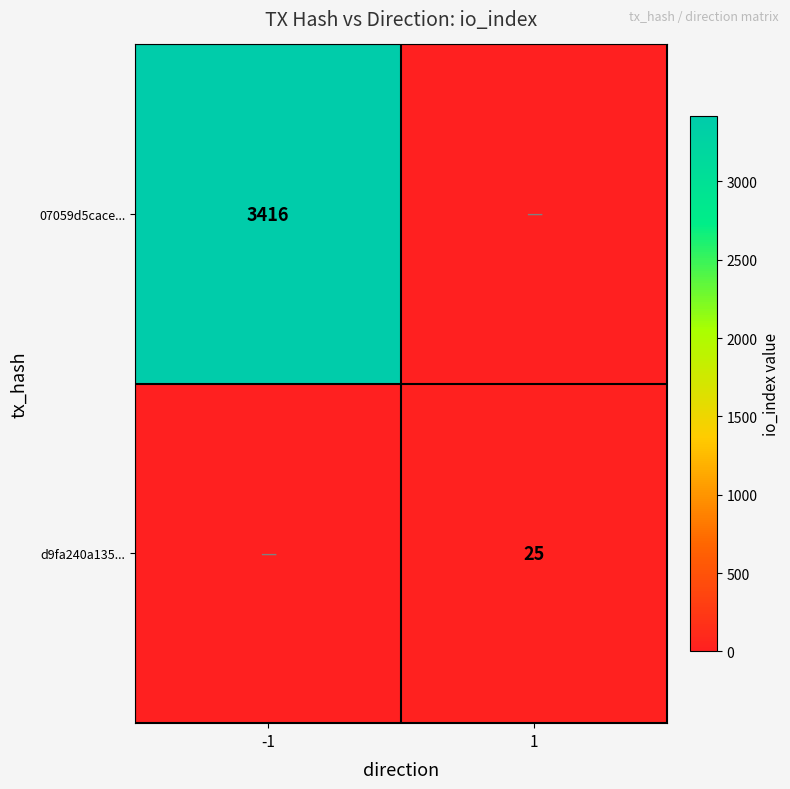

The 07059d5cace... series shows 3416 at -1. True or false?

True